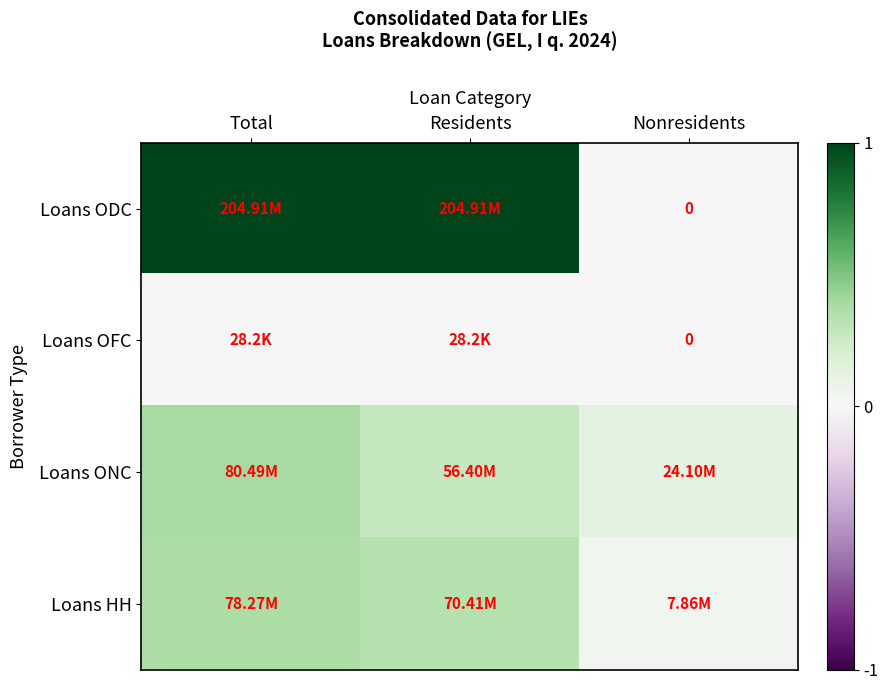

List the labels in order of Loans ODC value, smallest first.

Nonresidents, Total, Residents